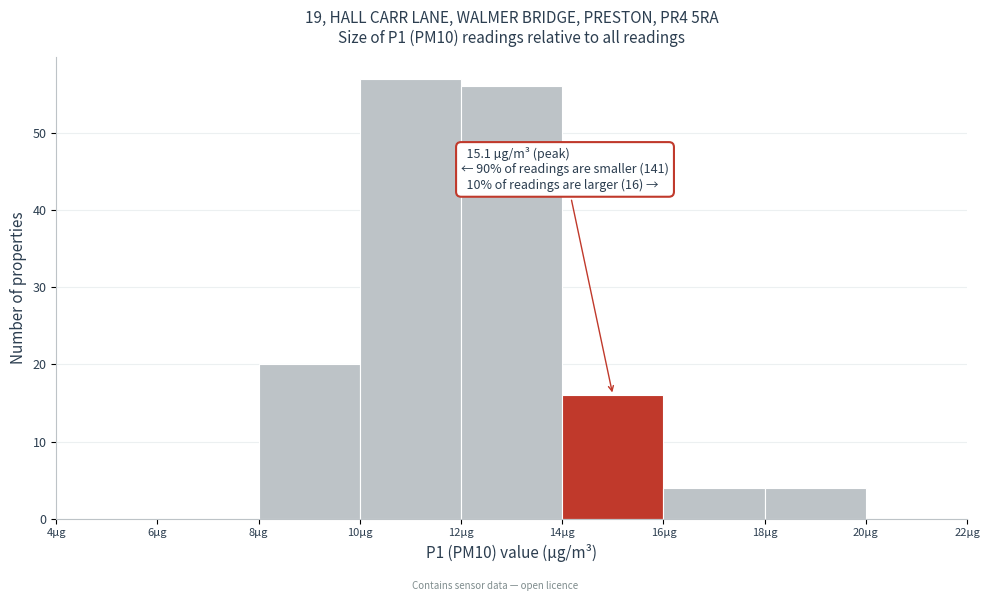

Which range on the x-axis has the tallest bar?

10 to 12